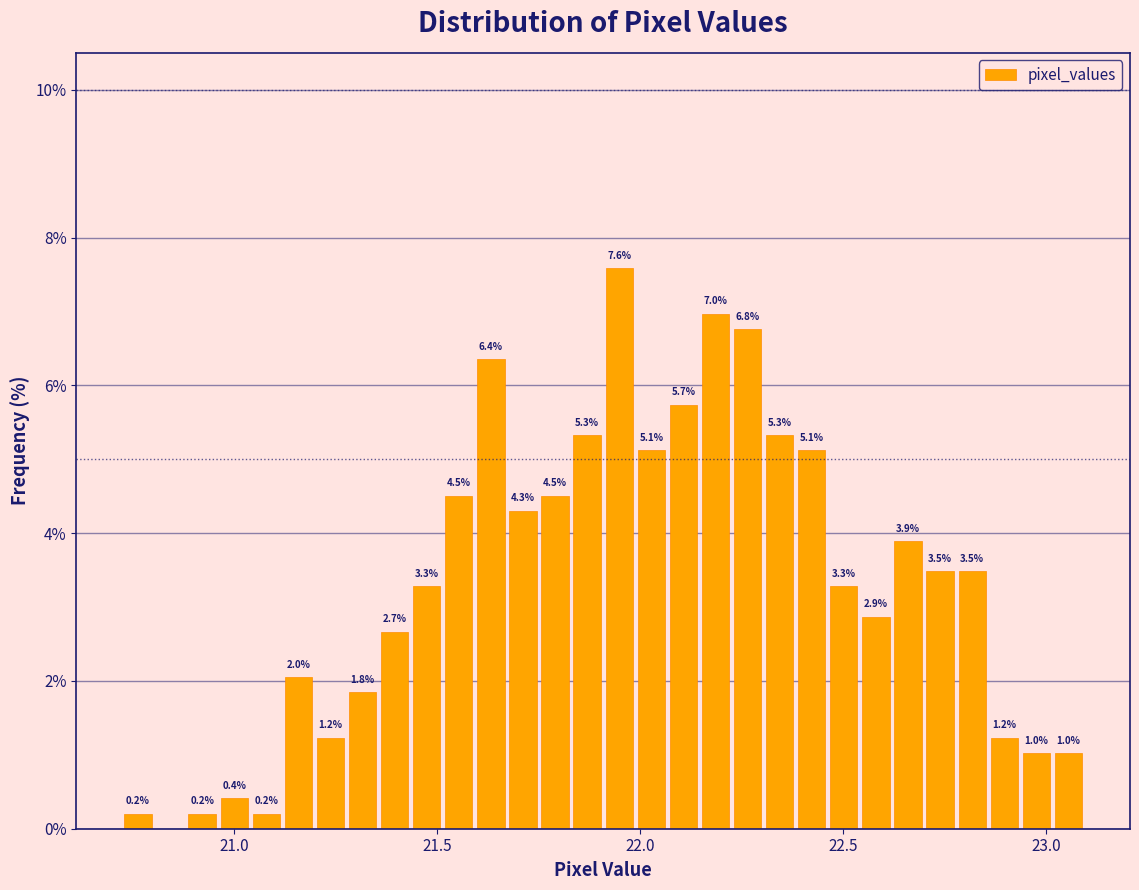

Around what value on the x-axis is the tallest bar? Give the approximate position of its centre, as read against the axis.

21.95